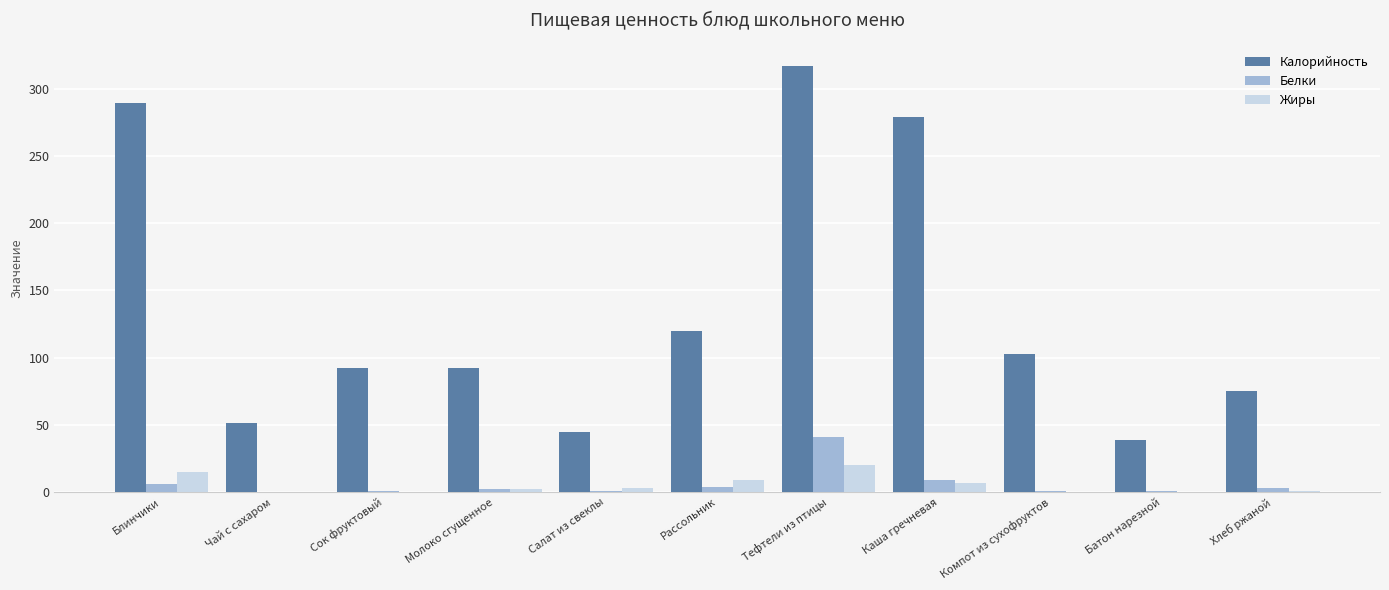

What is the maximum value shown in the chart?

317.0